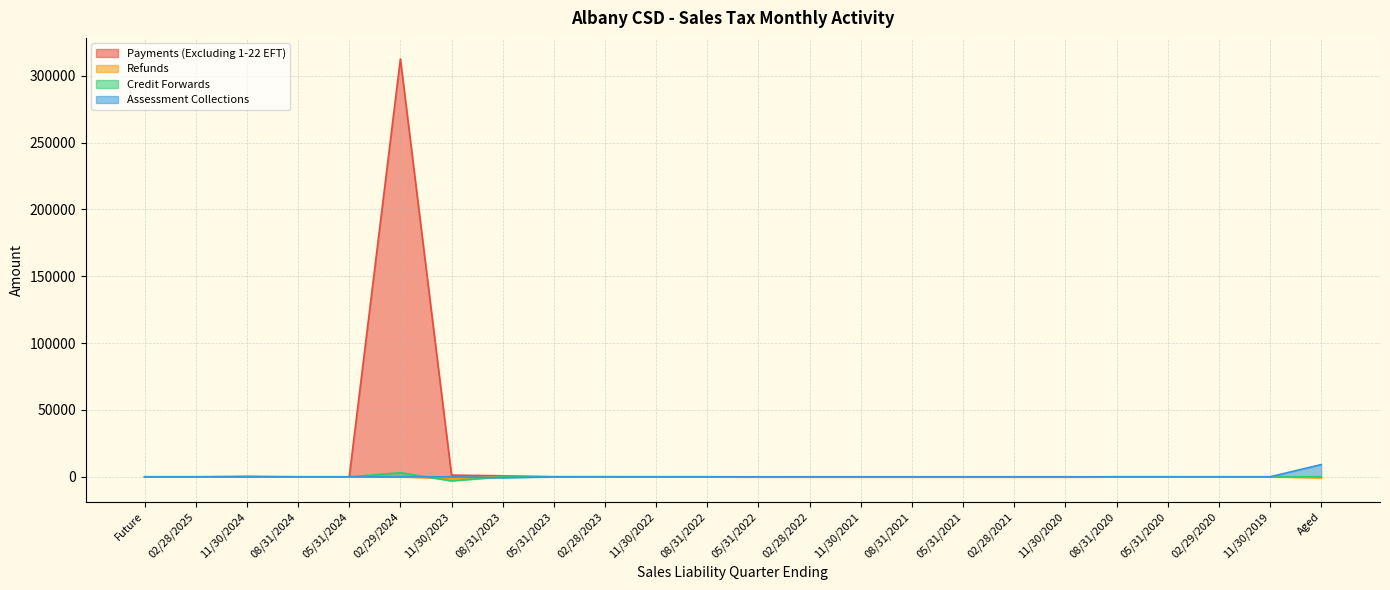

Reading left to right, transcribe all the data shown in this chart.

Payments (Excluding 1-22 EFT): 0.0	0.0	338.1	0.0	0.0	312462.9	1259.6	760.1	11.6	48.3	7.9	4.7	3.3	3.9	3.5	4.7	8.6	3.5	1.9	4.3	2.6	0.8	0.3	2.9
Refunds: 0.0	0.0	0.0	0.0	0.0	-39.7	-1256.5	221.9	-1.3	-2.5	-0.0	-0.2	-145.1	-223.7	-223.1	-223.6	-223.1	-223.5	-220.6	0.0	-0.7	0.0	0.0	-764.2
Credit Forwards: 0.0	0.0	0.0	0.0	0.0	3063.6	-3017.0	4.4	28.2	-6.0	-0.1	0.0	-0.0	0.0	0.0	0.0	0.0	-0.6	0.0	0.0	0.0	0.0	-0.0	0.0
Assessment Collections: 0.0	0.0	0.0	0.0	0.0	-46.4	-9.7	-707.3	-0.2	0.0	0.0	-0.2	0.0	0.0	-0.3	0.0	0.0	0.0	0.0	0.0	0.0	-3.3	0.0	9151.2